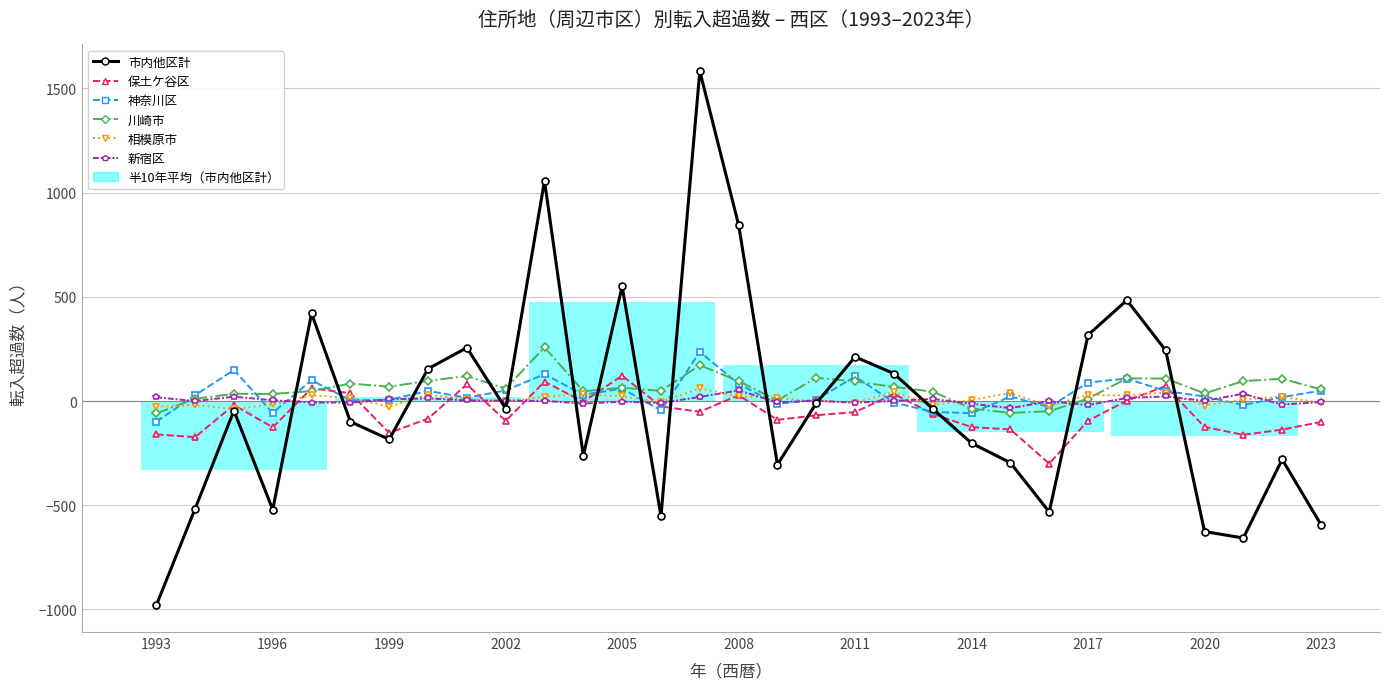

At which label is 新宿区 closest to 8?

1999